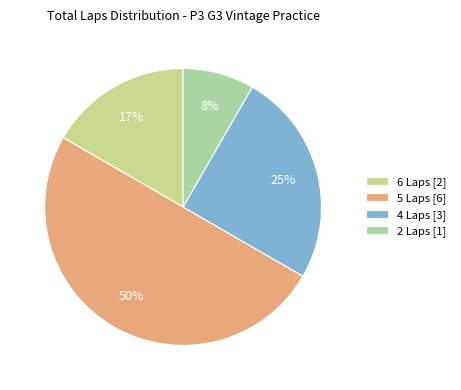

Which category has the smallest portion of the pie?

2 Laps [1]